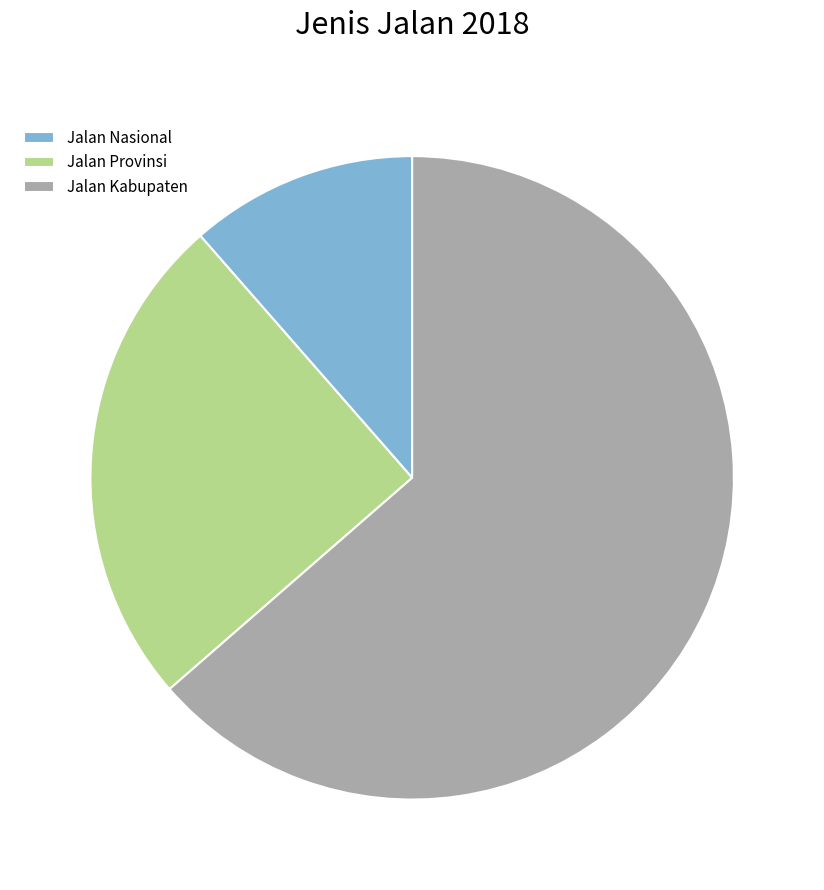

Is it true that Jalan Provinsi is 18% of the pie?

False